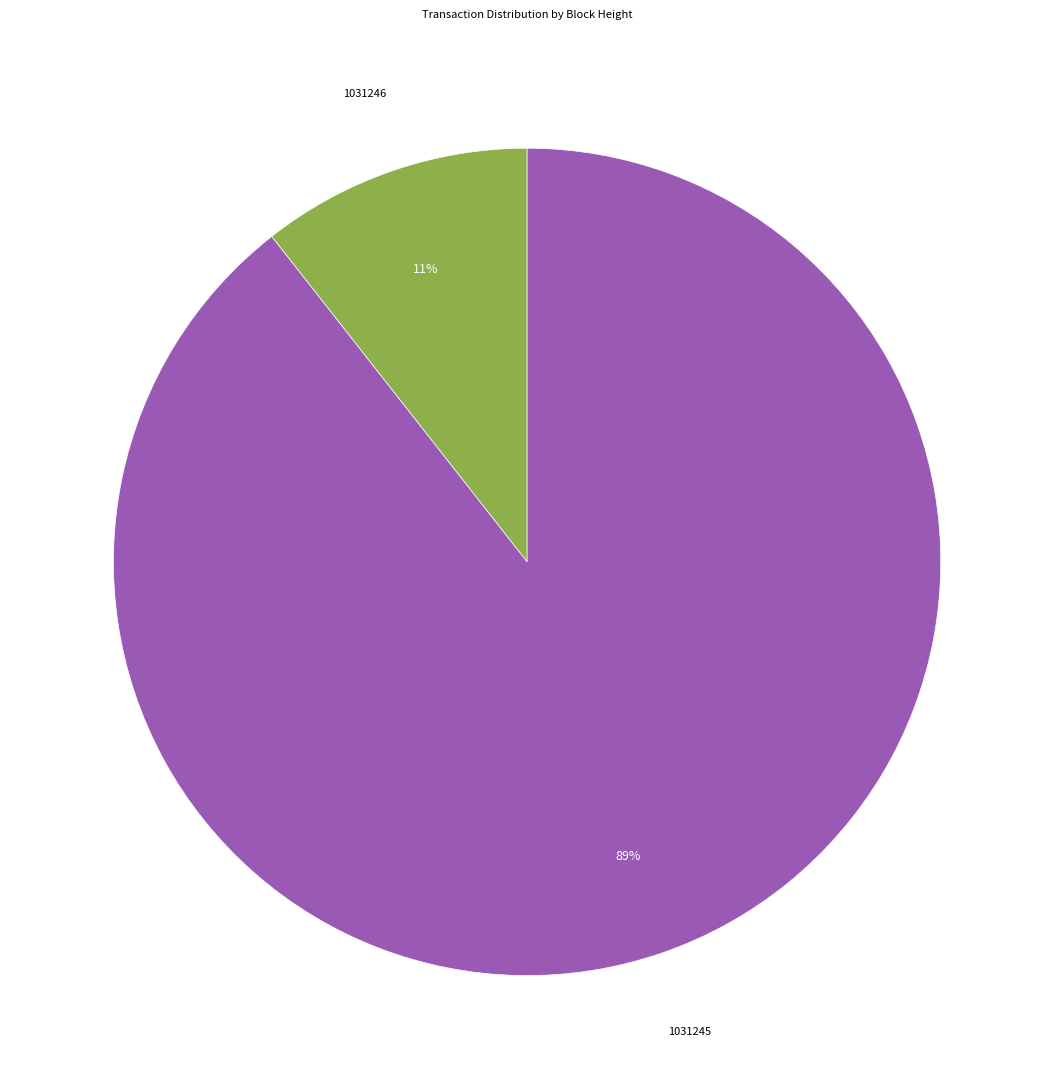

To the nearest percent, what is the average slice percentage?

50%